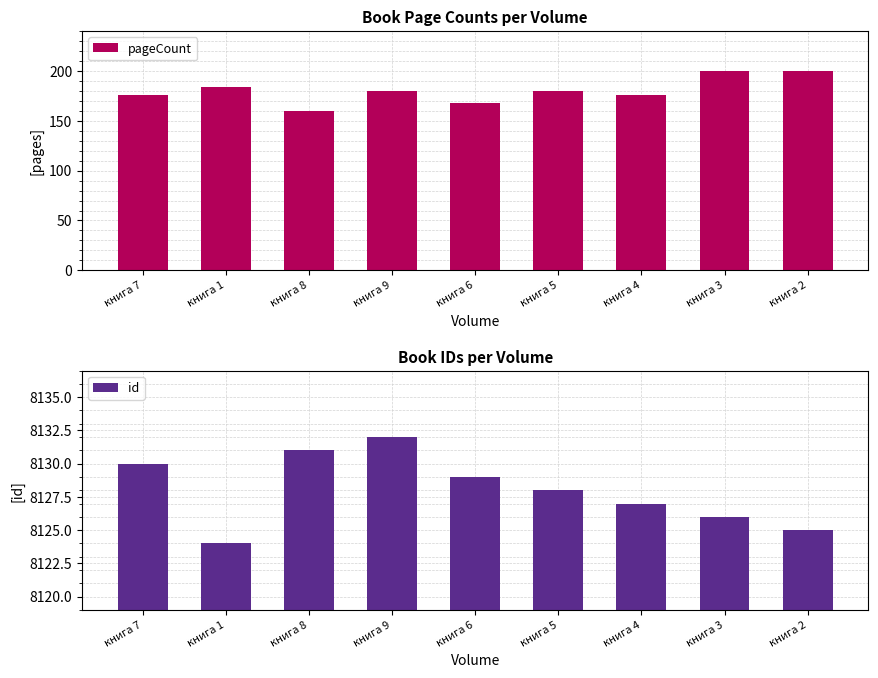

What is the sum of all pageCount values?

1624